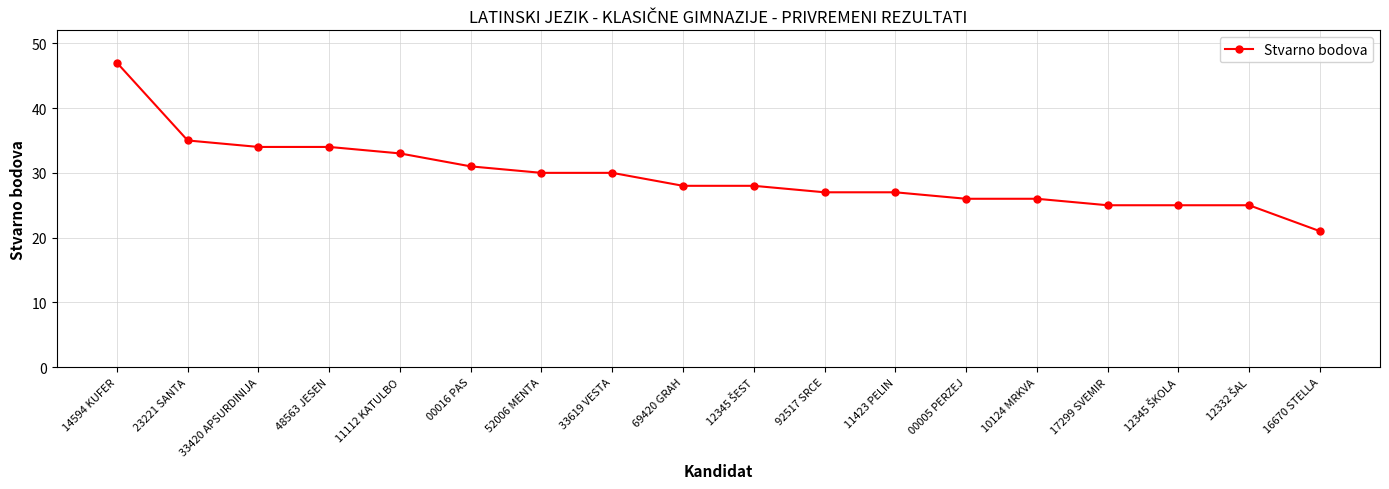

What is the smallest value displayed?

21